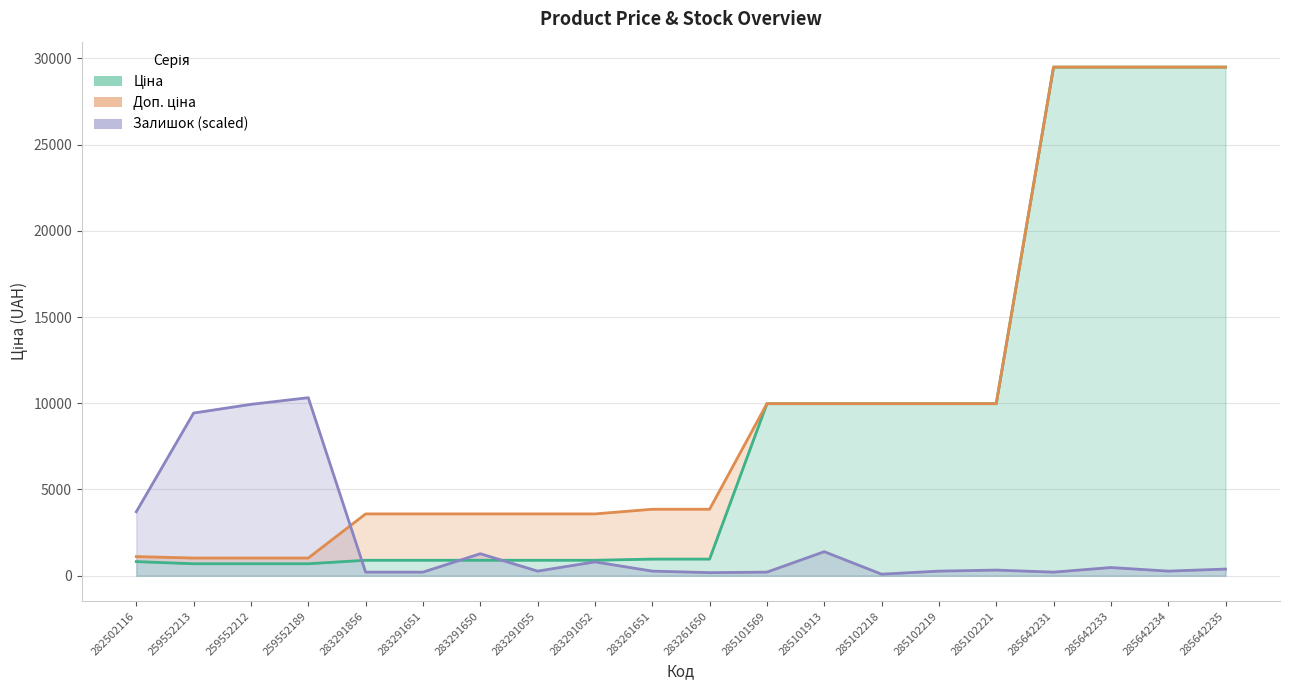

Which category has the highest value across all series?

285642231